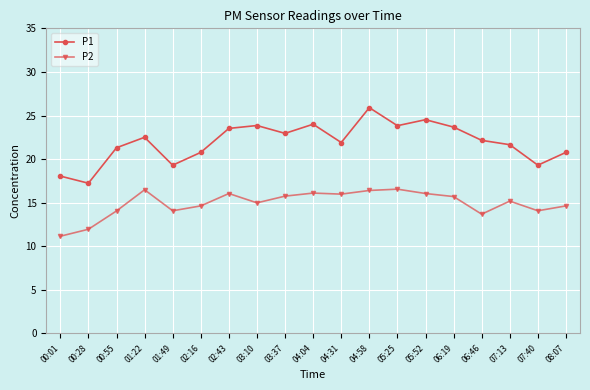

What is the sum of all P1 values?

417.2